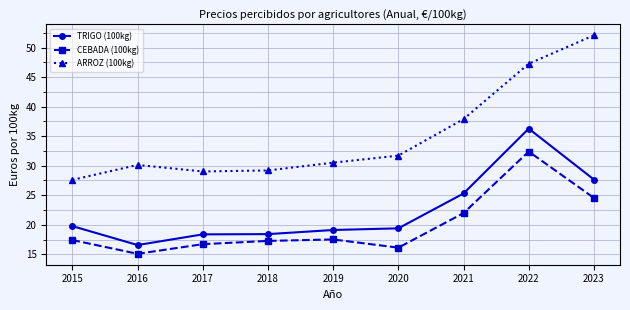

How many categories are shown in the chart?

9